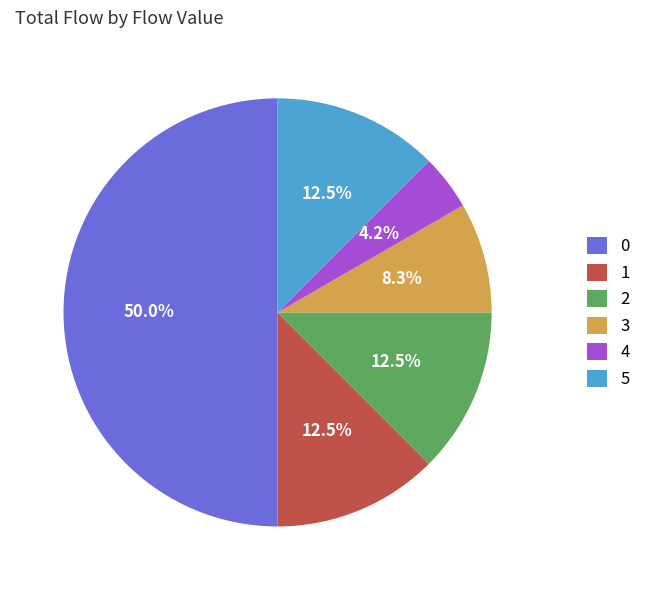

Approximately how many times larger is the value at 3 compared to 5?

0.7